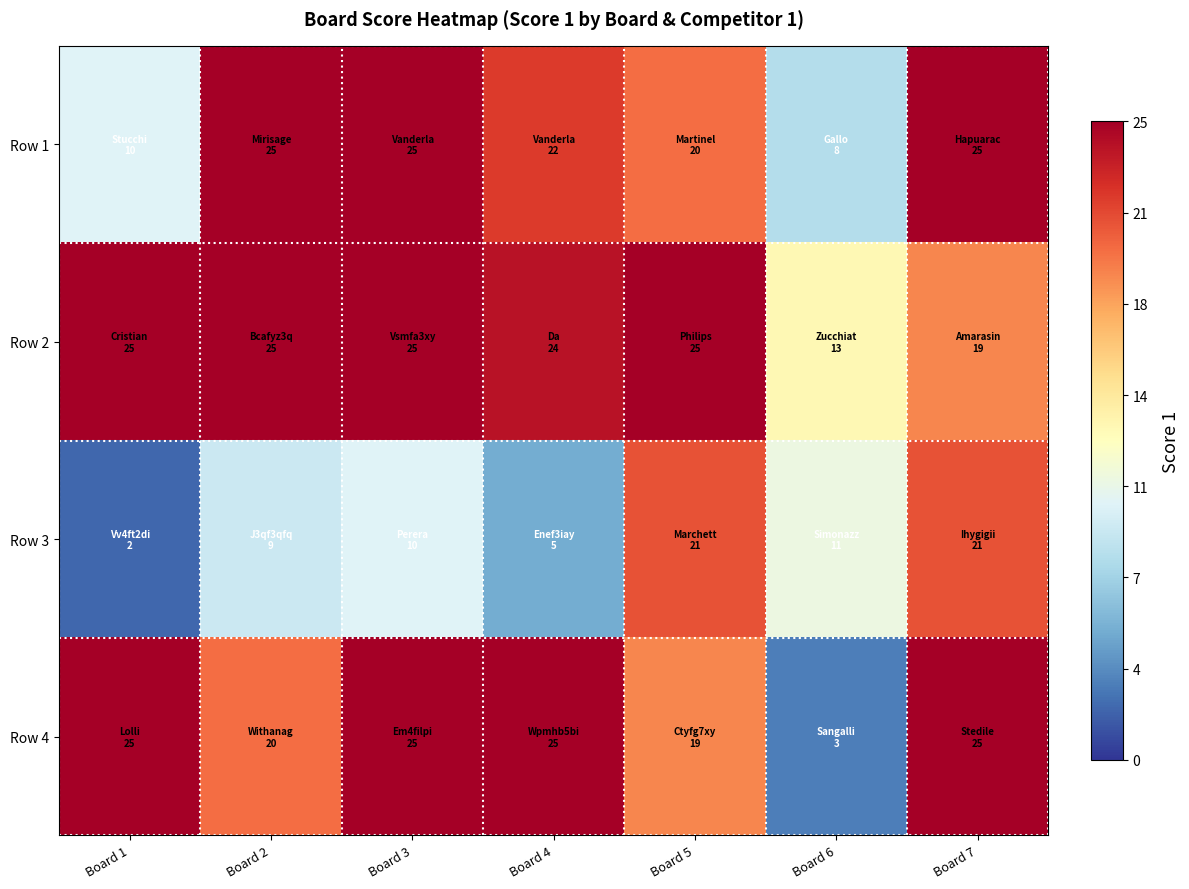

Which series changed the most between Board 3 and Board 4?

Row 3